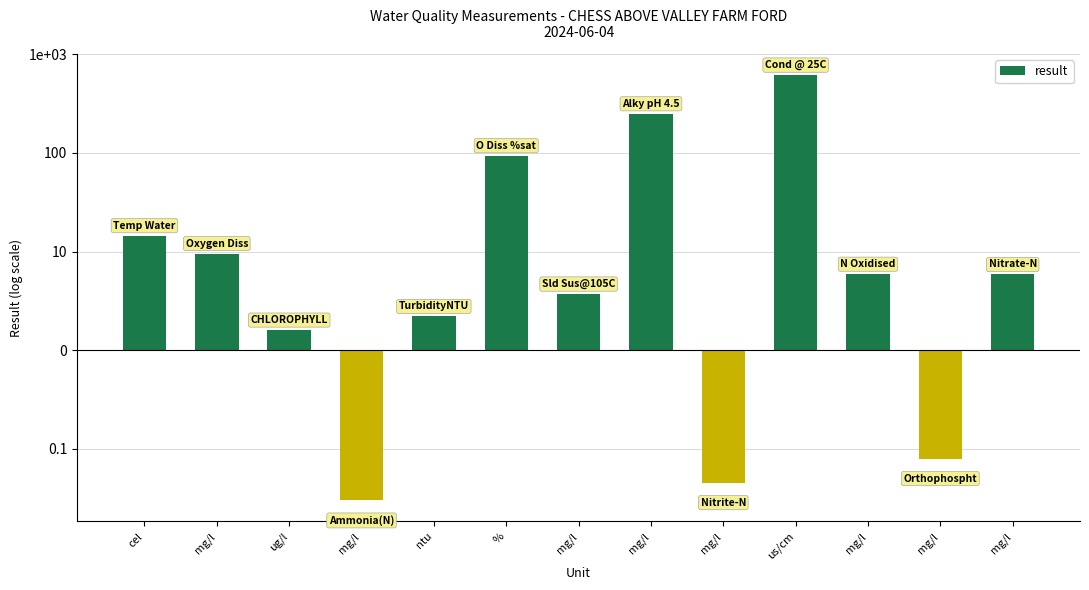

What is the smallest value displayed?

-1.5